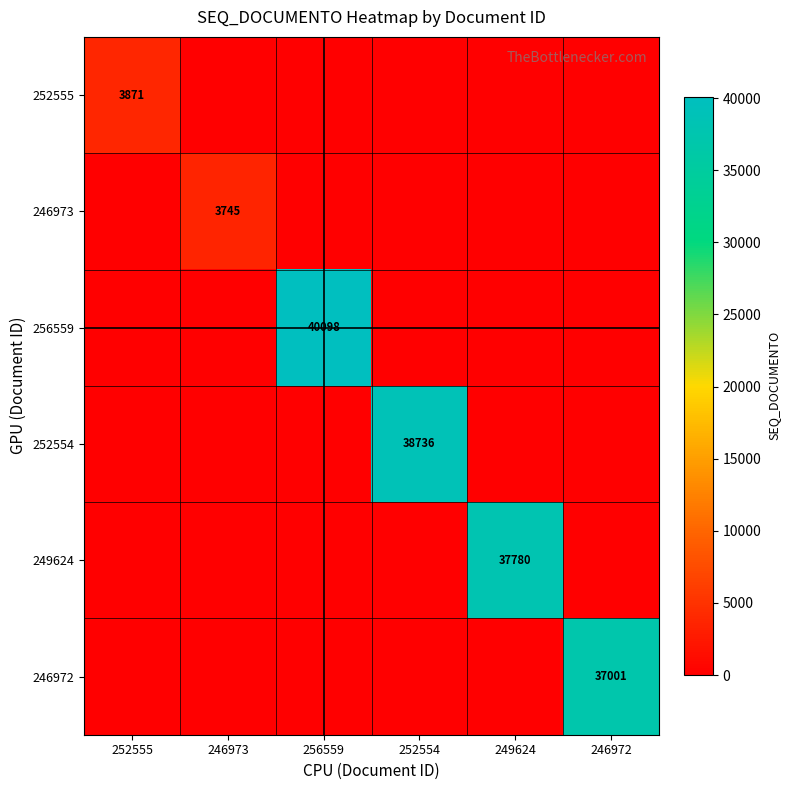

Is it true that 249624 equals 37780 at 249624?

True